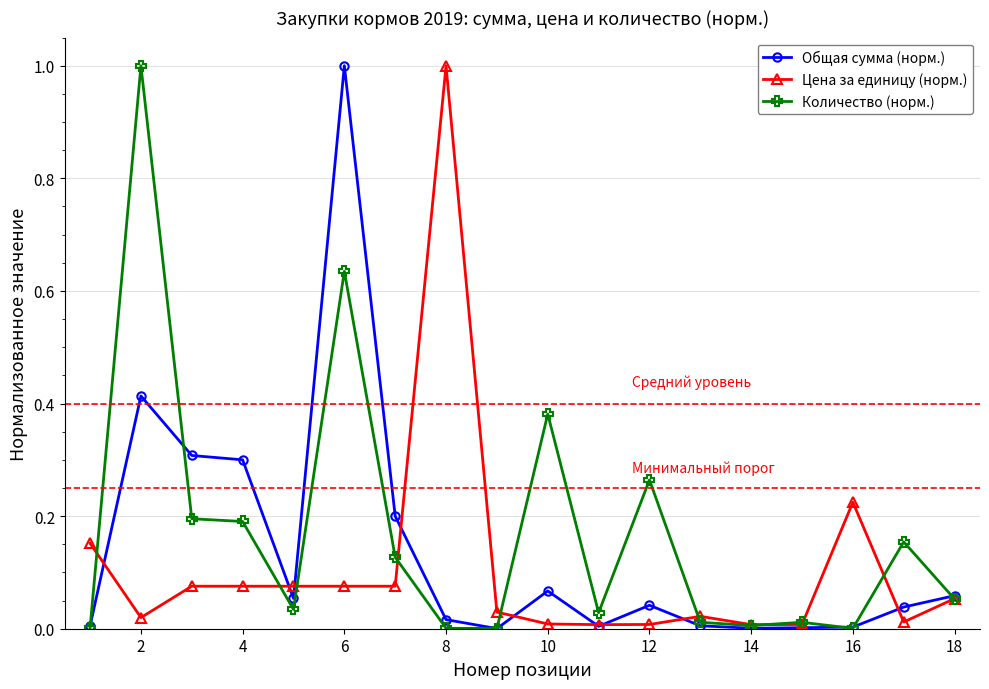

At how many categories does at least one series exceed 0?

18